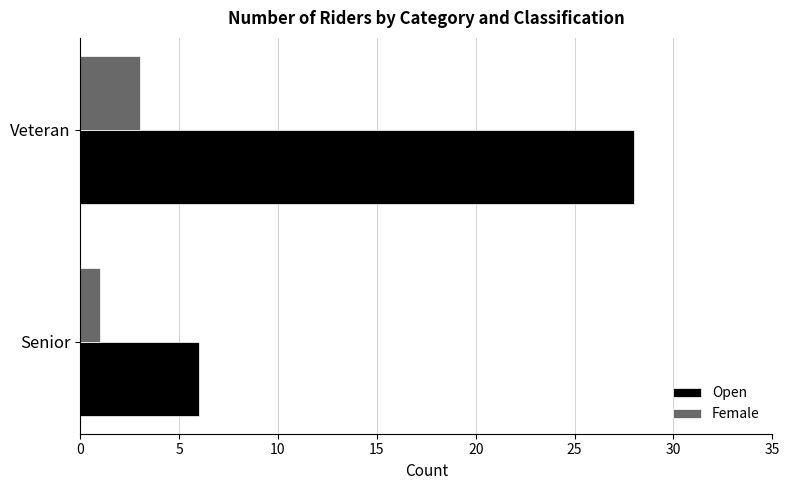

What is the sum of all Female values?

4